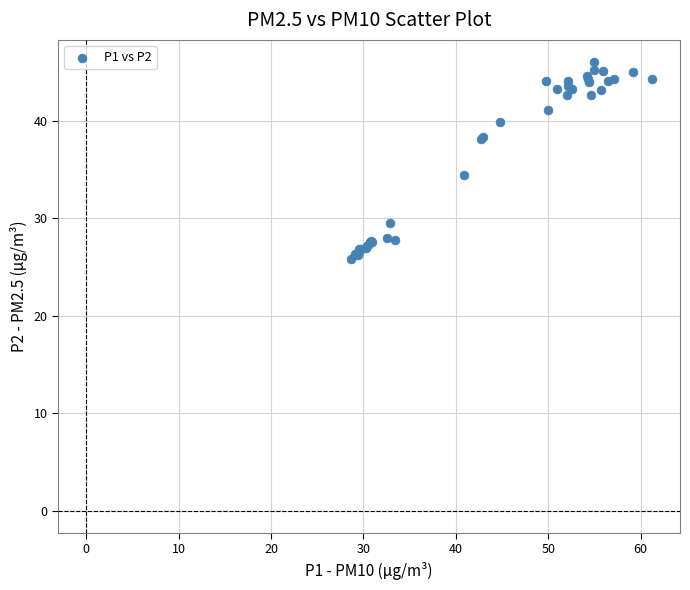

What Y value in the scatter plot is closest to 35?

34.4